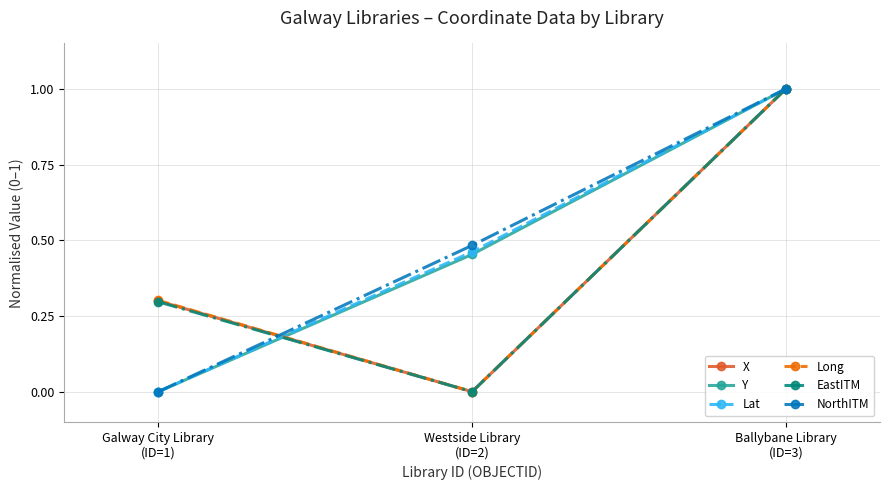

How many distinct data groups are displayed?

6